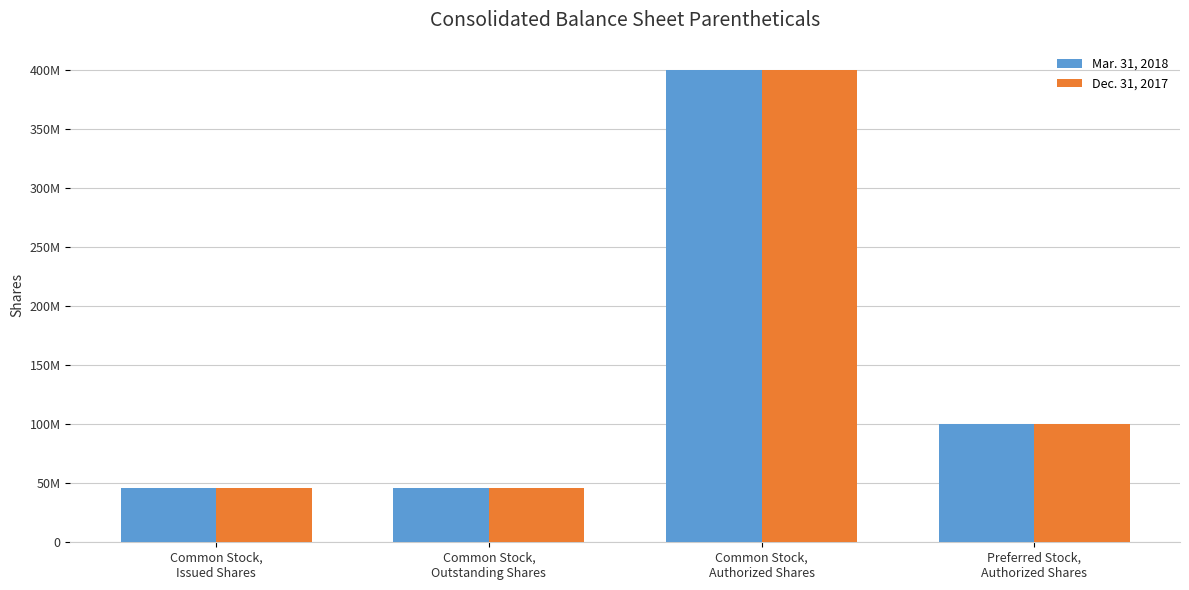

Does the chart contain any negative values?

No